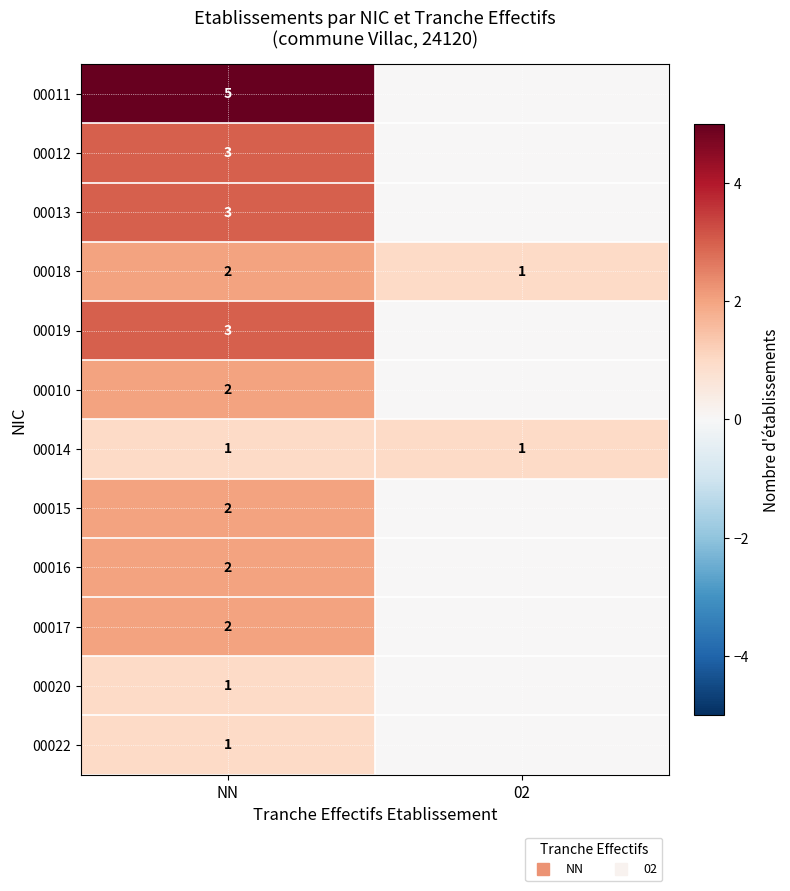

What is the spread (max minus min) of values at 02?

1